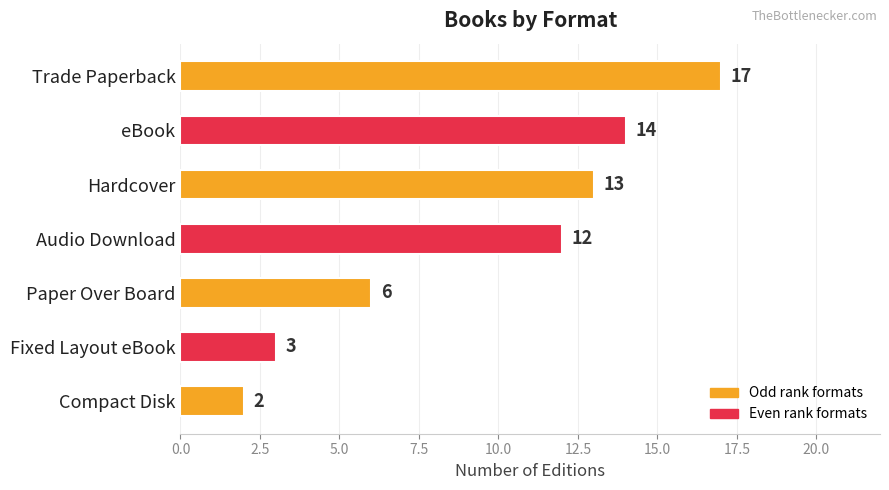

Reading top to bottom, what are all the values shown in this chart?

17	14	13	12	6	3	2